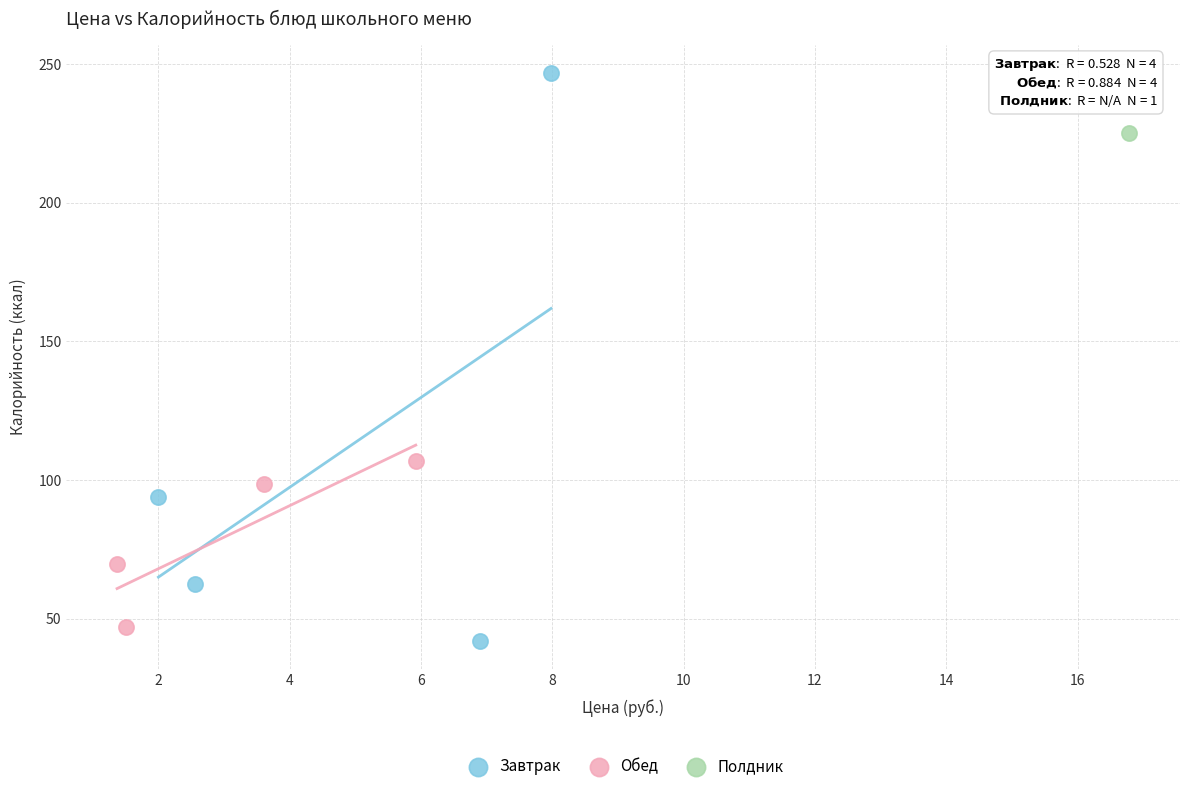

Which series contains the lowest Y value?

Завтрак